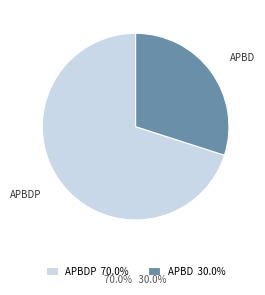

Is there a majority slice in this chart?

Yes